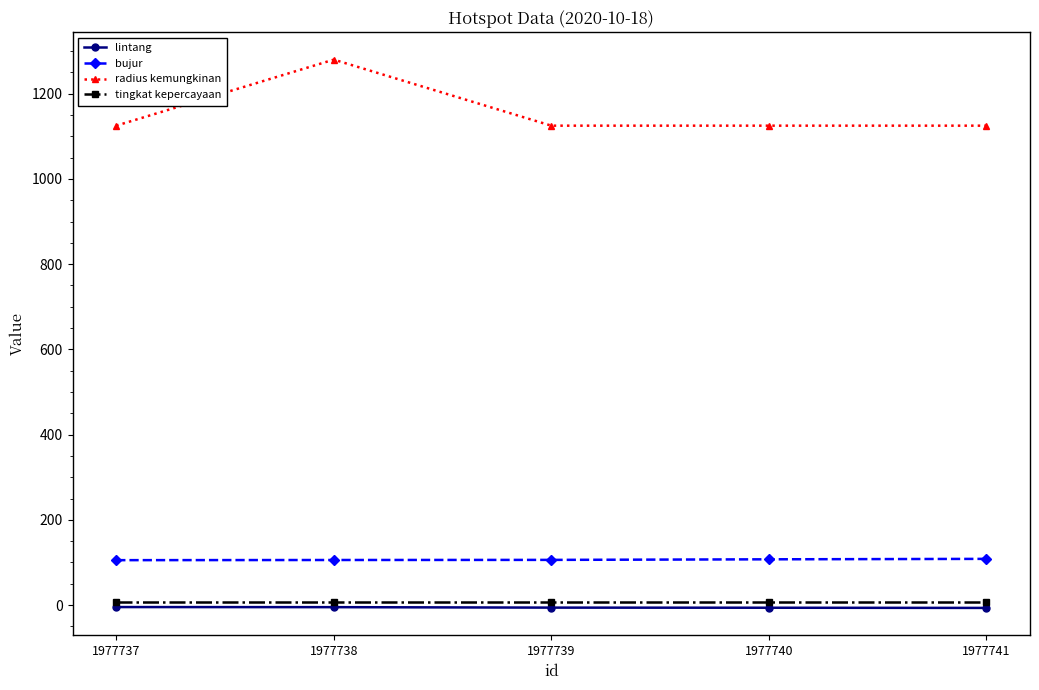

At which label does radius kemungkinan reach its peak?

1977738